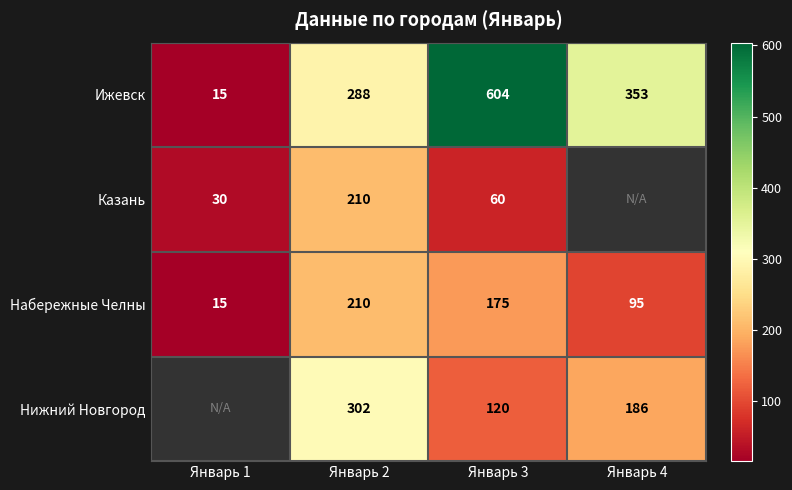

What is the difference between the Набережные Челны values at Январь 4 and Январь 3?

80